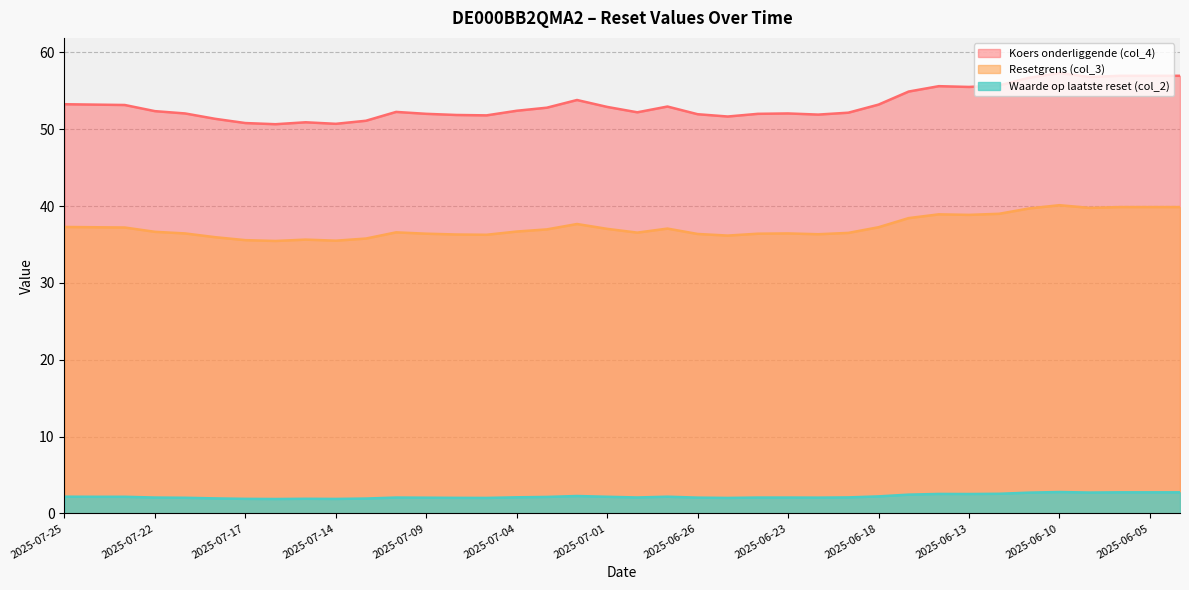

At which category is the sum across all series the highest?

2025-06-10